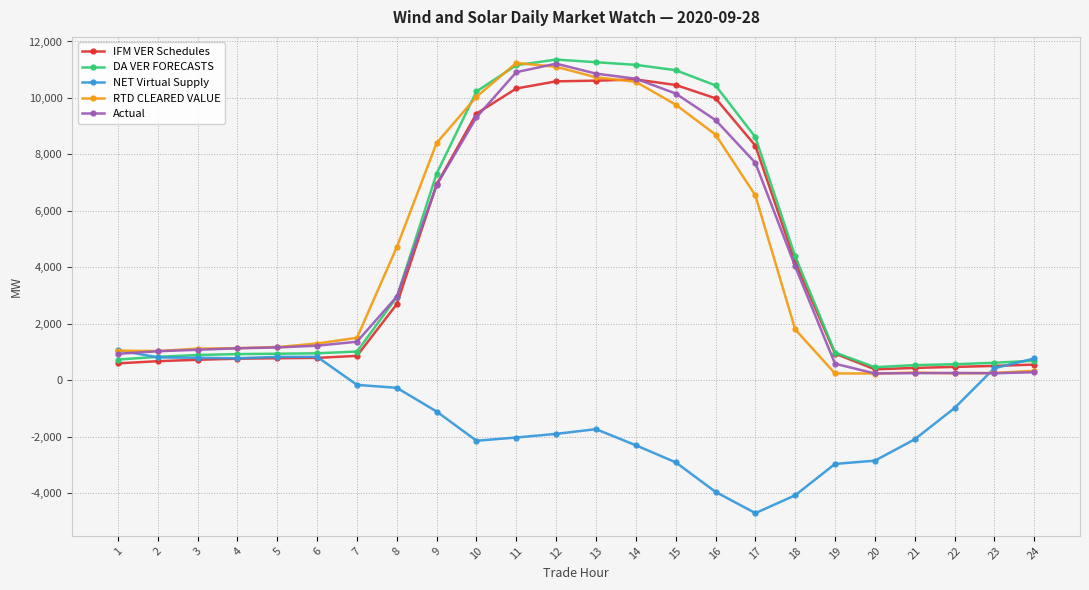

True or false: Actual and RTD CLEARED VALUE intersect in this chart.

True